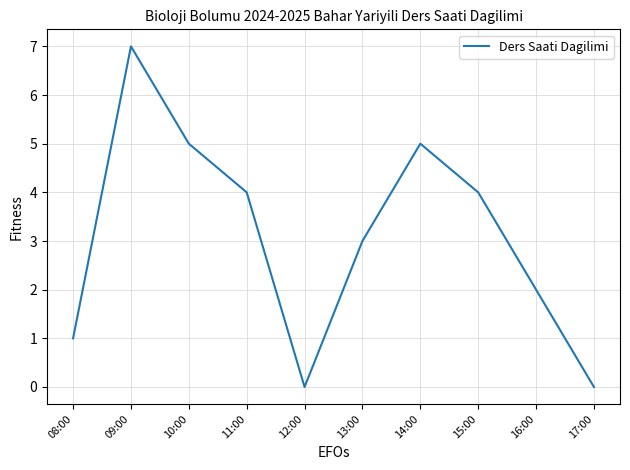

What is the sum of the values at 09:00 and 12:00?

7